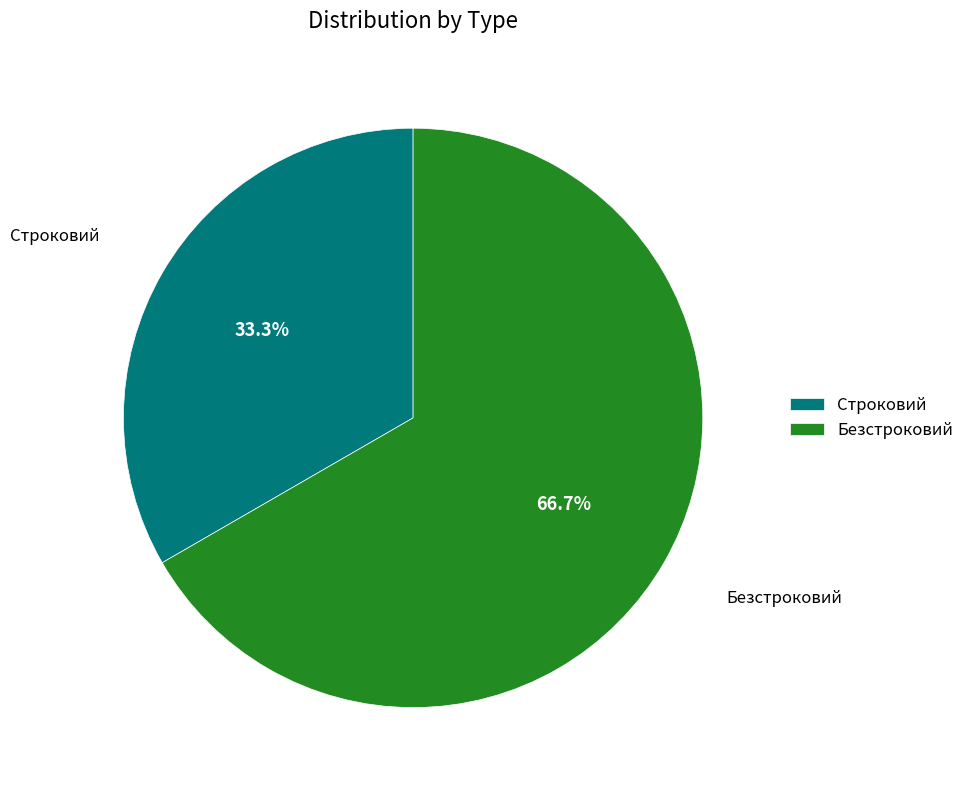

Is it true that Безстроковий is 67% of the pie?

True